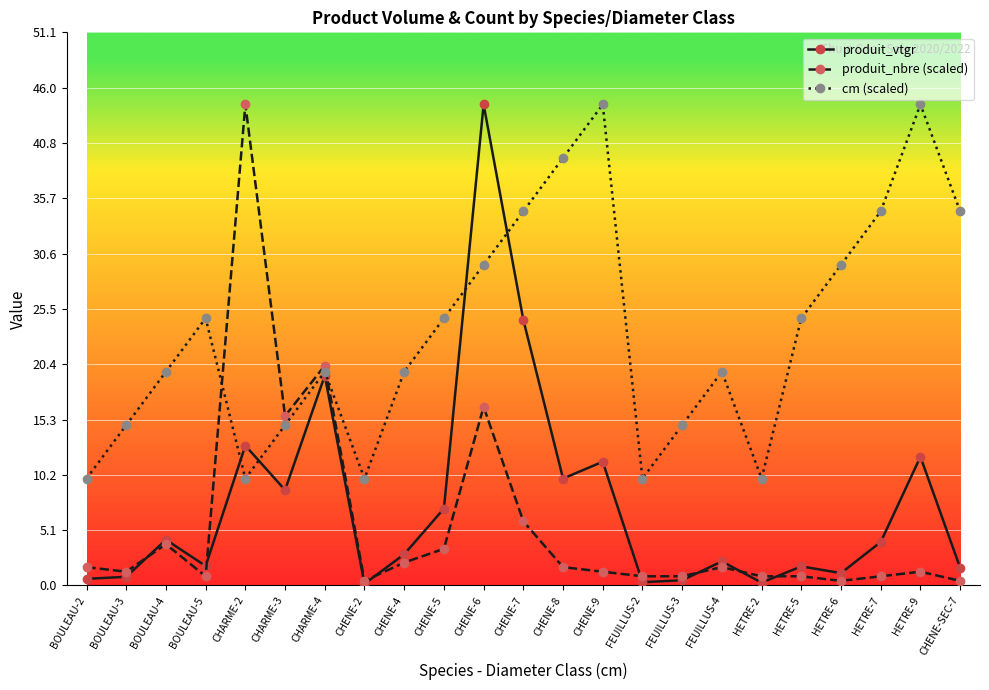

True or false: produit_nbre (scaled) has more than 1 points higher than both neighbors.

True